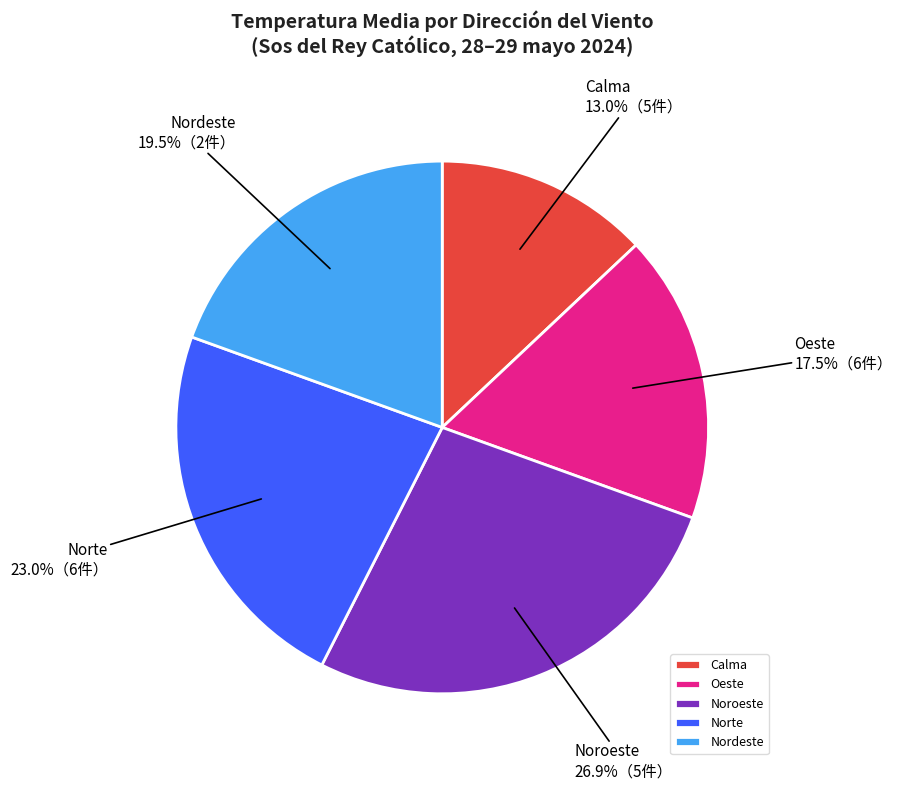

How many segments does this pie chart have?

5